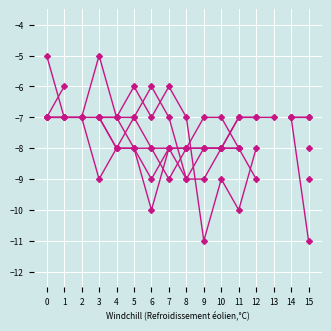

How many values in col_13 (1.742) are below zero?

14